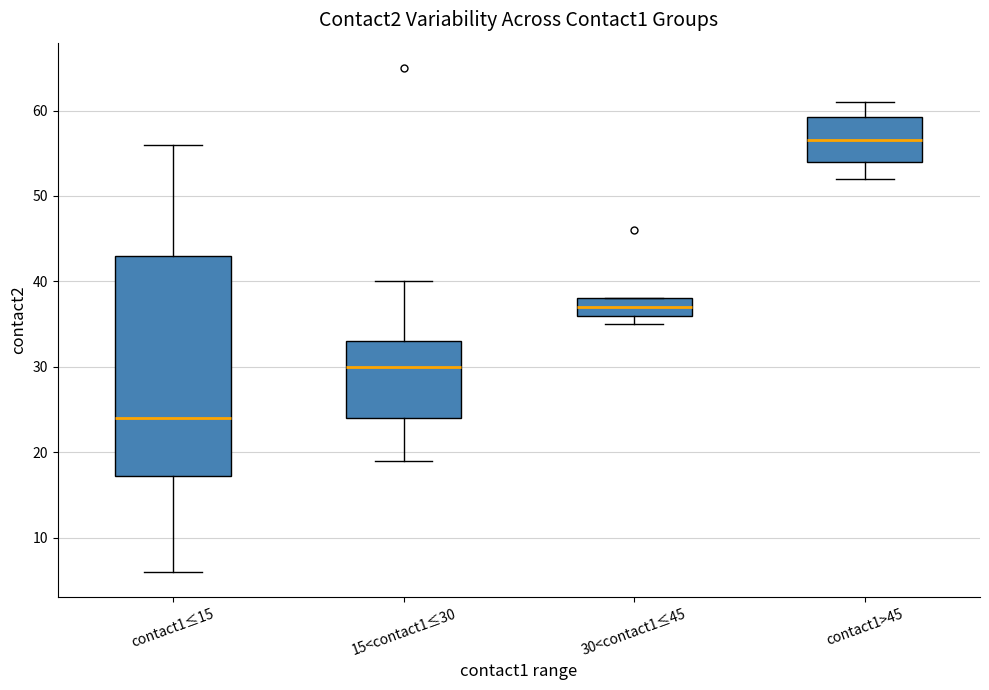

Reading left to right, read every box against the y-axis: the position of its median line, the range the box covers, and the ends of its whiskers. The values are not printed on the chart, so give them approximately, as read against the axis.

contact1≤15: median 24, box 17 to 43, whiskers 6 to 56
15<contact1≤30: median 30, box 24 to 33, whiskers 19 to 40
30<contact1≤45: median 37, box 36 to 38, whiskers 35 to 38
contact1>45: median 57, box 54 to 59, whiskers 52 to 61